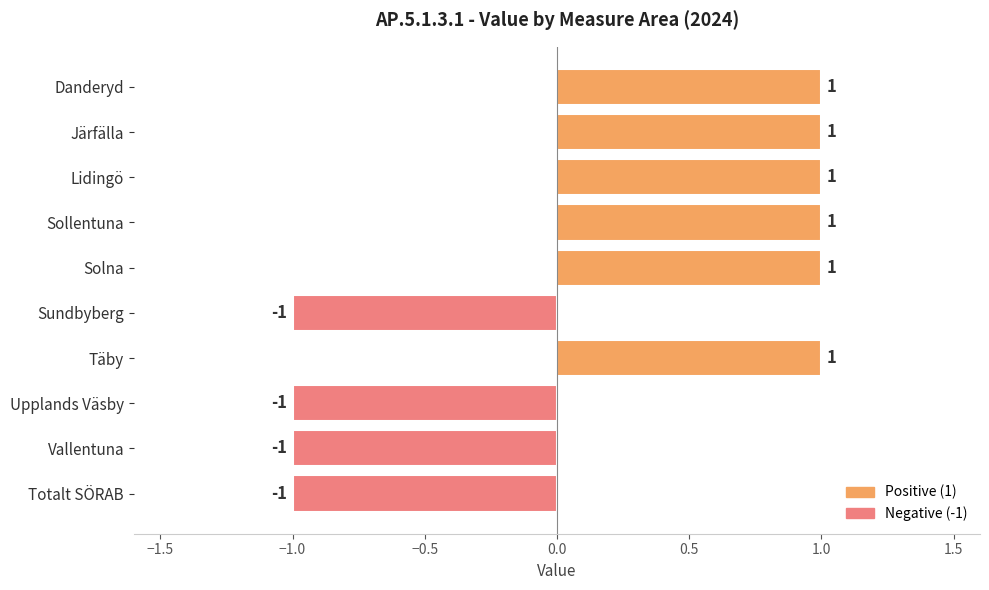

What is the difference between the maximum and second lowest values?

2